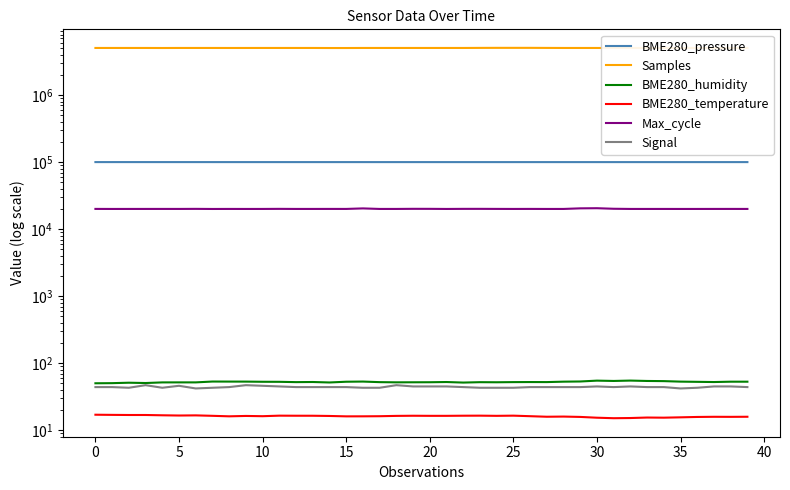

Where is the first local minimum for BME280_pressure?

10